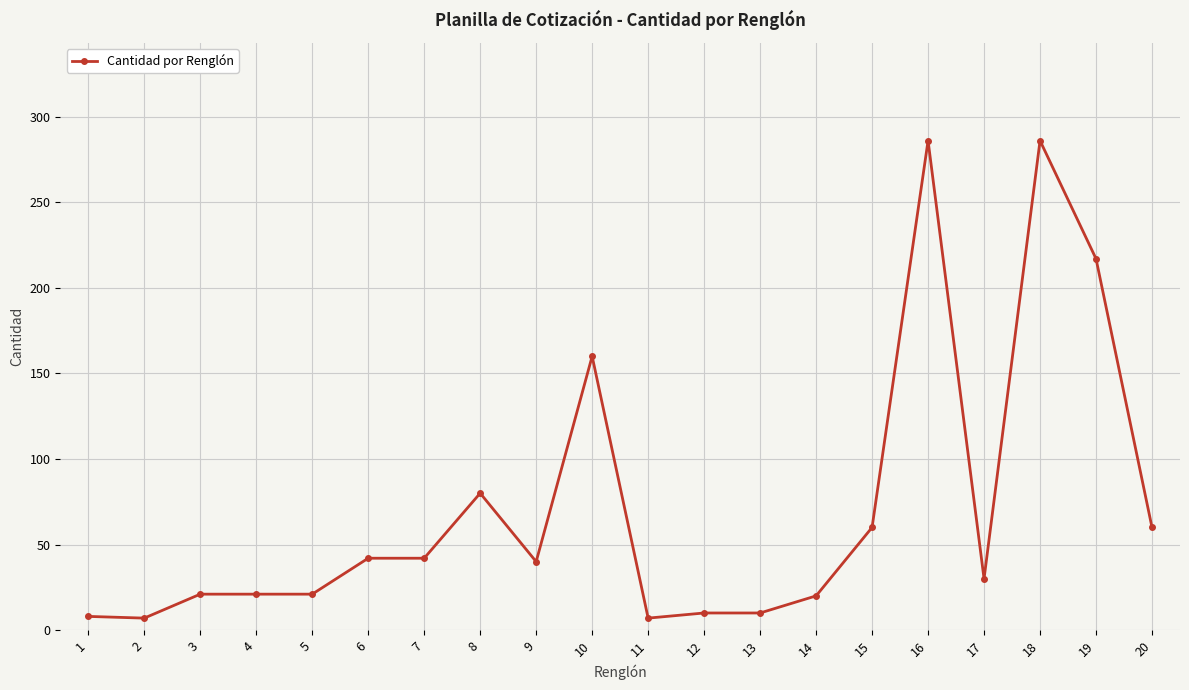

At which label does the data first exceed 40?

6